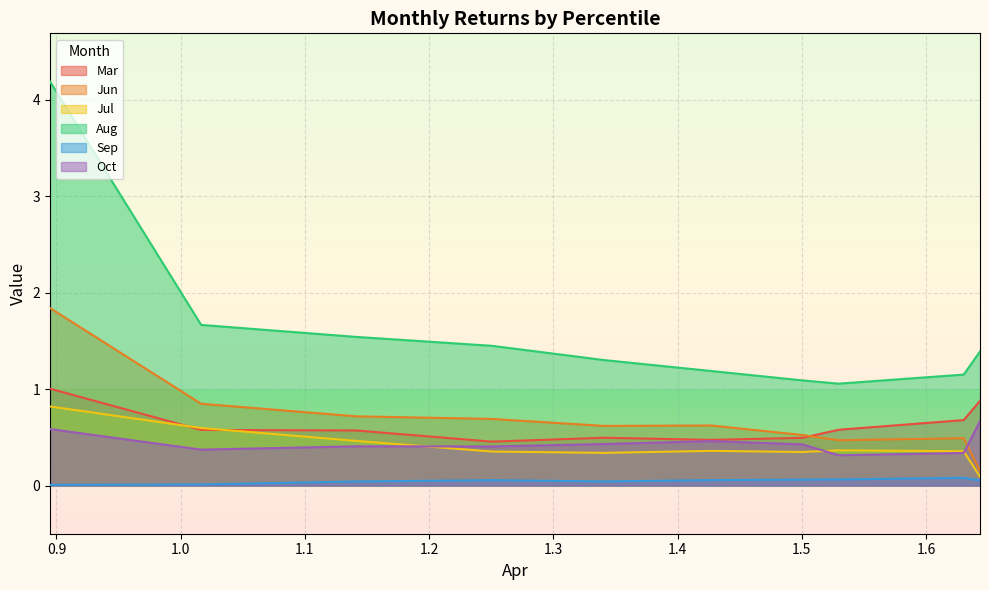

Count the Jul values in the range 0 to 1.

10